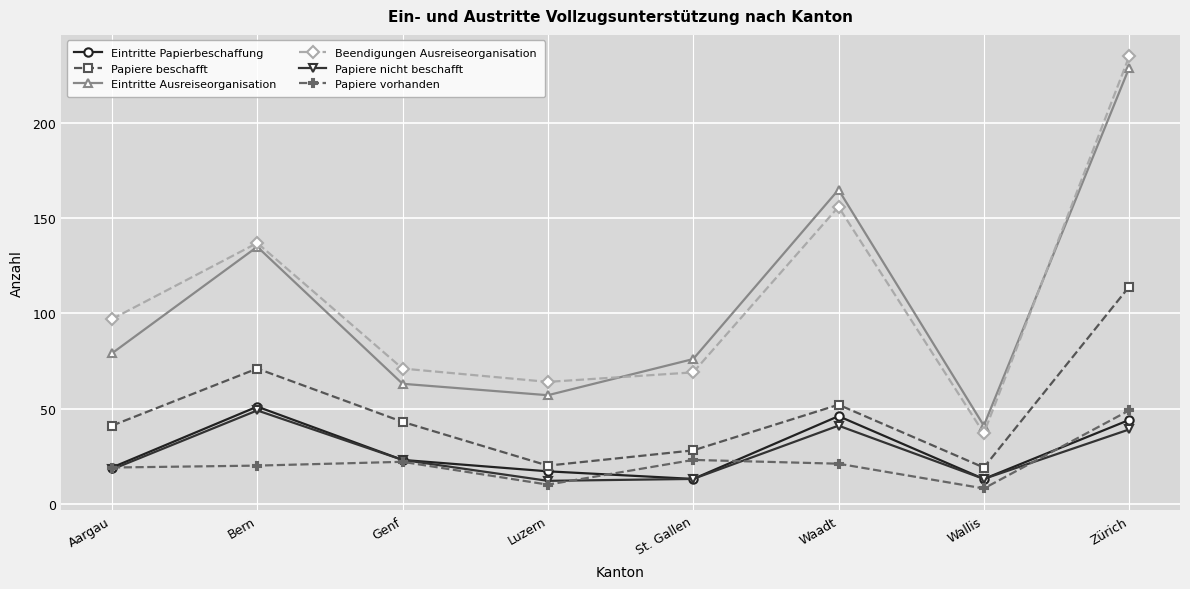

How many lines are shown in the chart?

6